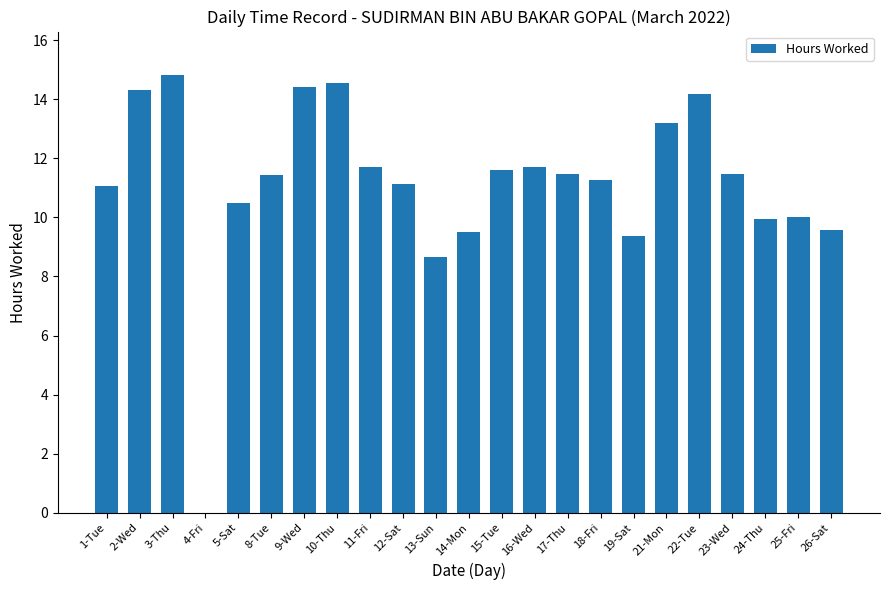

The chart shows a value of 10.5 at 5-Sat. True or false?

True